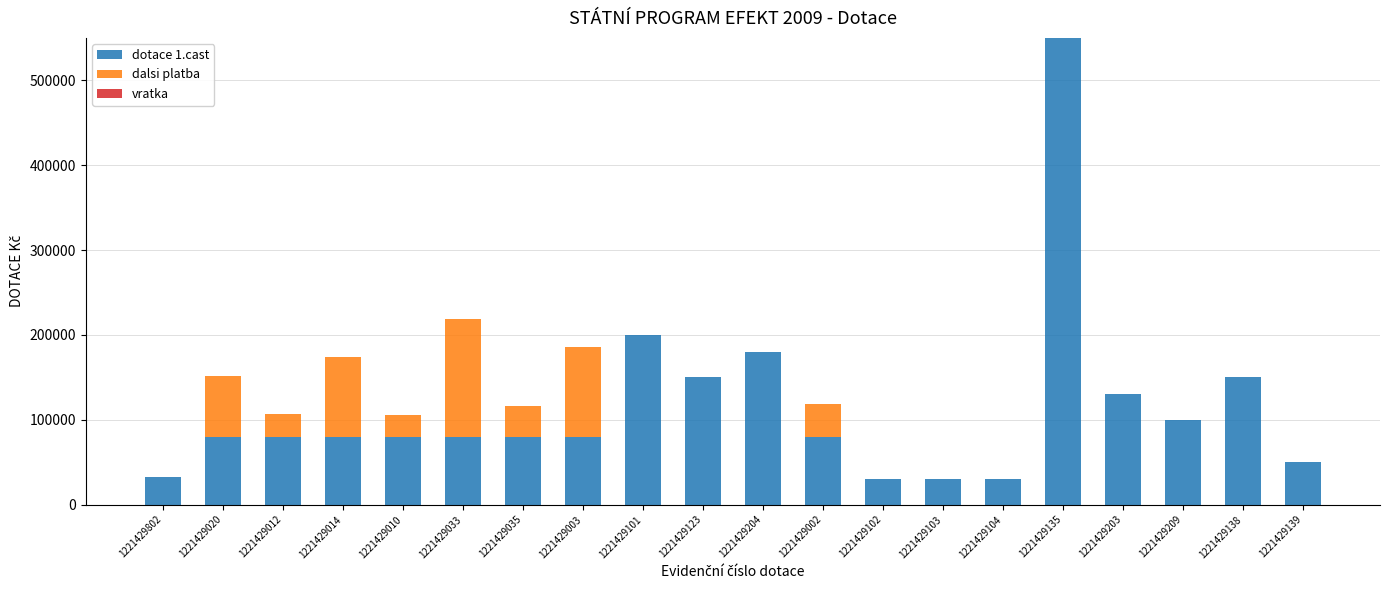

How many series are shown in this chart?

2